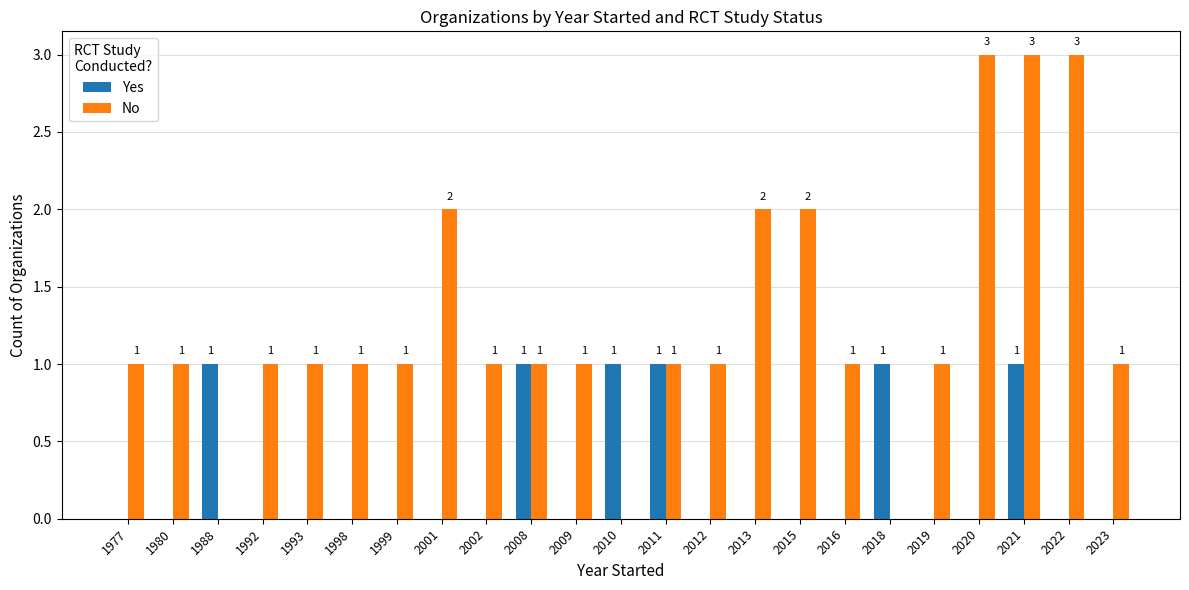

At which category is the sum across all series the highest?

2021